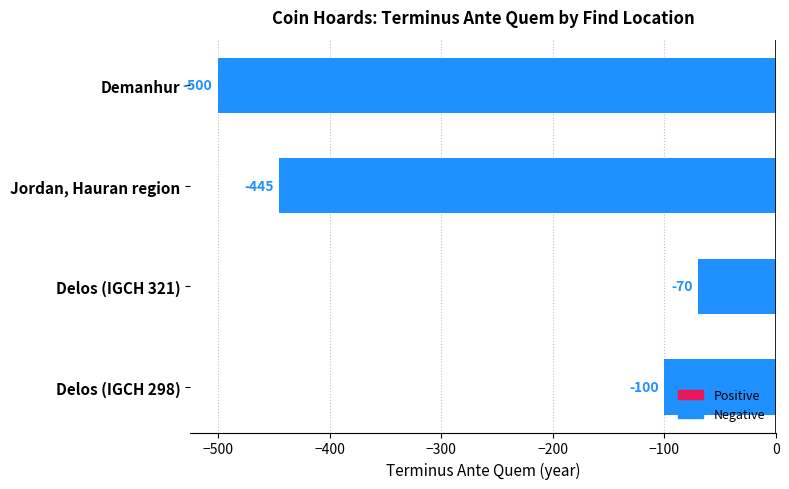

Which label corresponds to the smallest value in the chart?

Demanhur